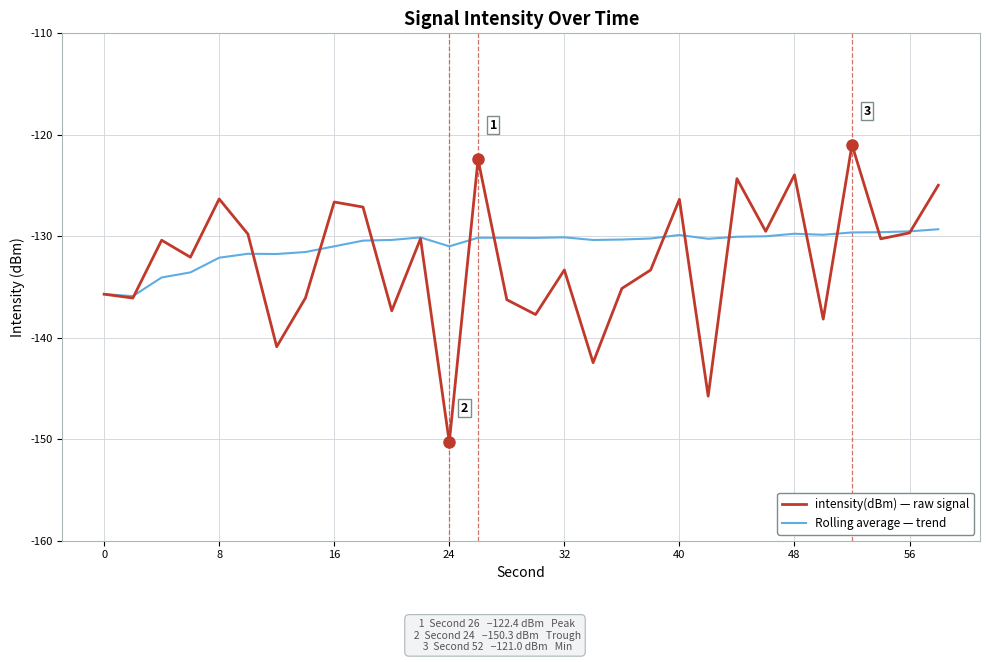

Rank the series by their maximum value, from highest to lowest.

intensity(dBm) — raw signal, Rolling average — trend